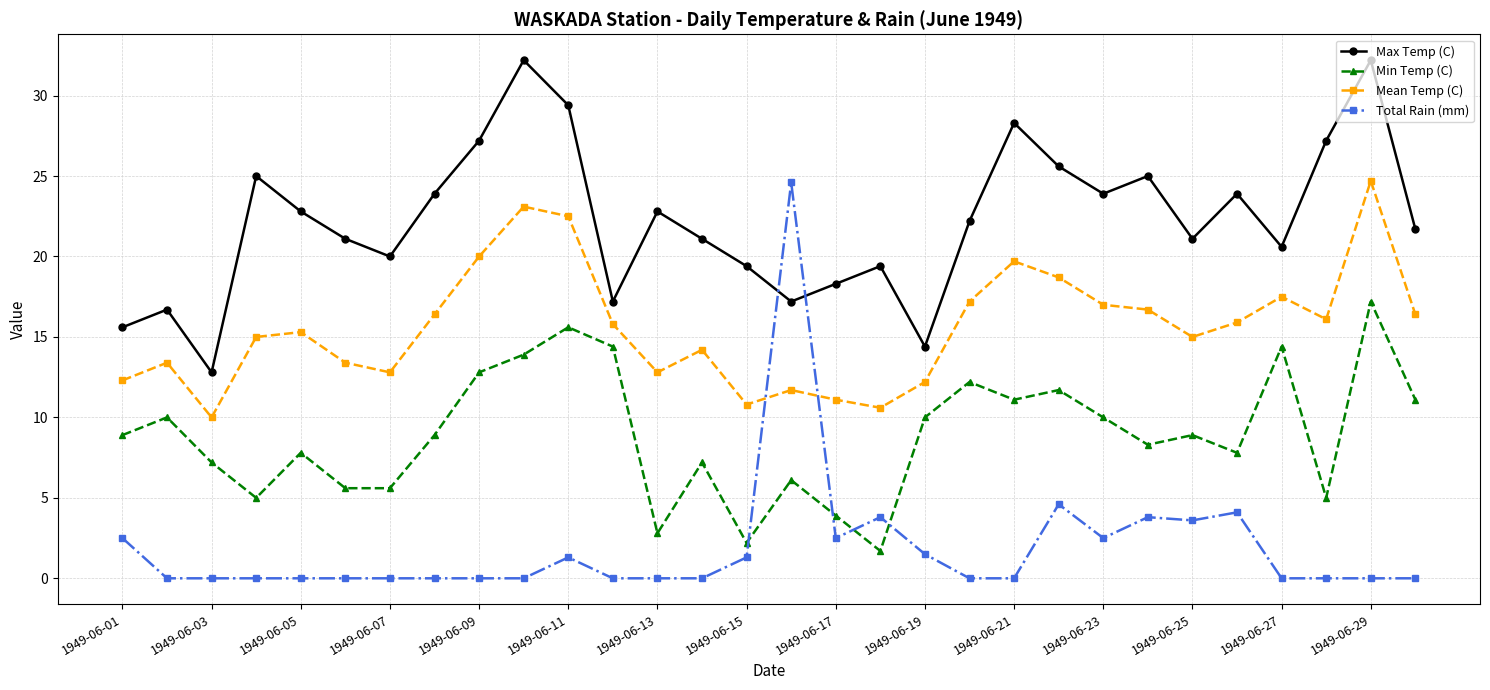

What is the lowest value of the Max Temp (C) series?

12.8